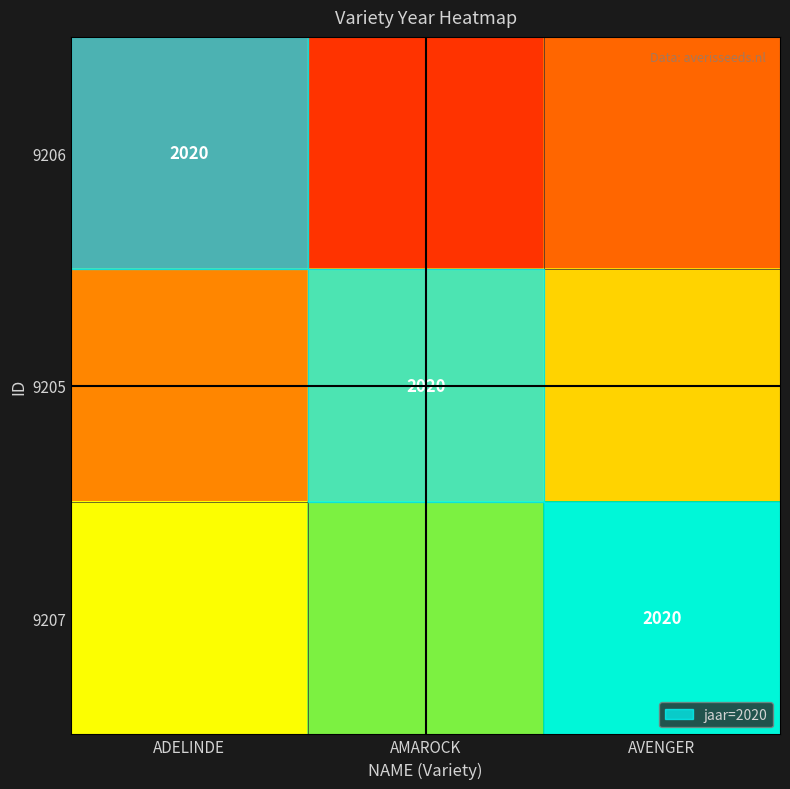

The 9207 series shows 3325.1 at AVENGER. True or false?

False